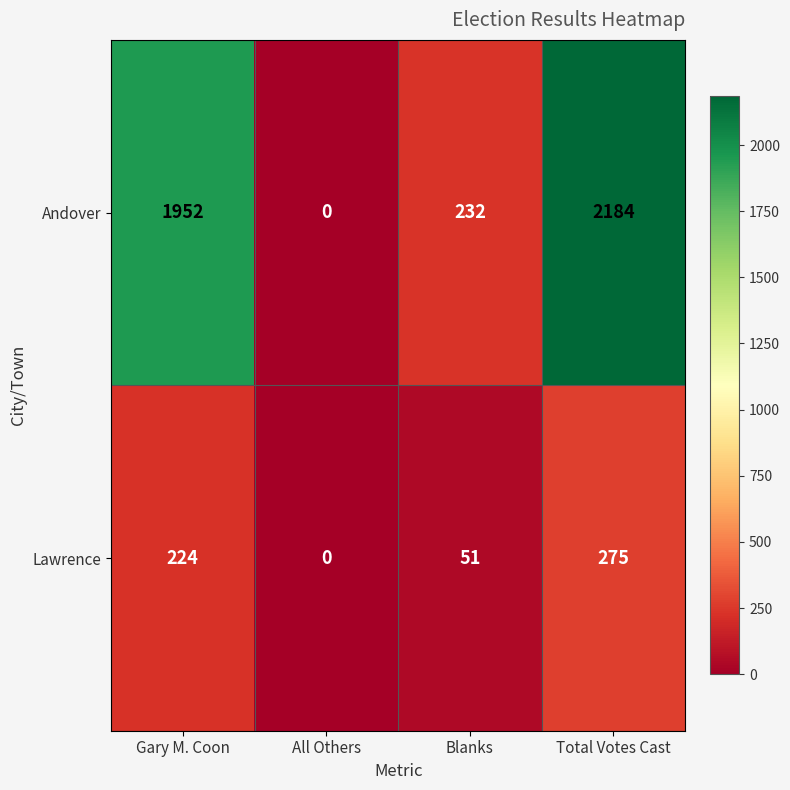

Reading left to right, what are all the values shown in this chart?

Andover: 1952	0	232	2184
Lawrence: 224	0	51	275